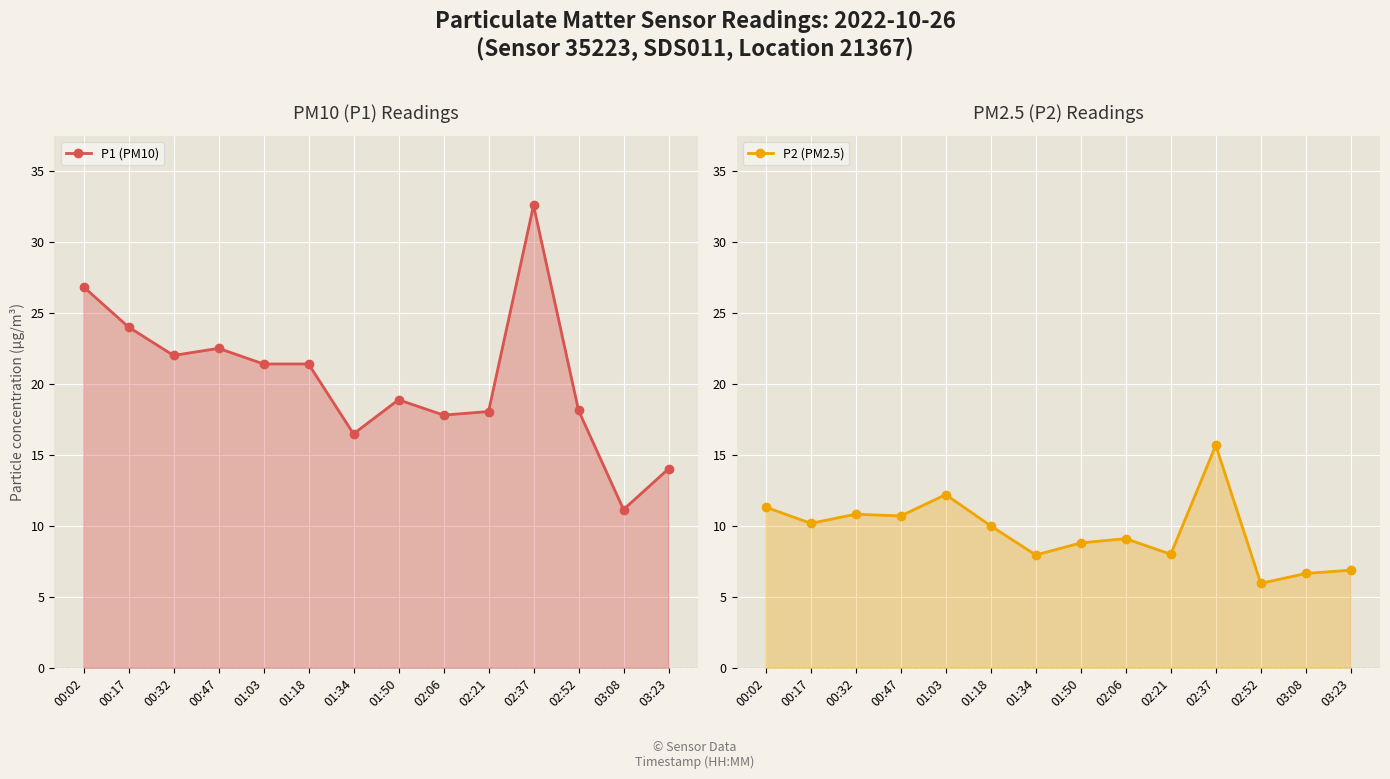

Rank the categories by P2 value from lowest to highest.

02:52, 03:08, 03:23, 01:34, 02:21, 01:50, 02:06, 01:18, 00:17, 00:47, 00:32, 00:02, 01:03, 02:37